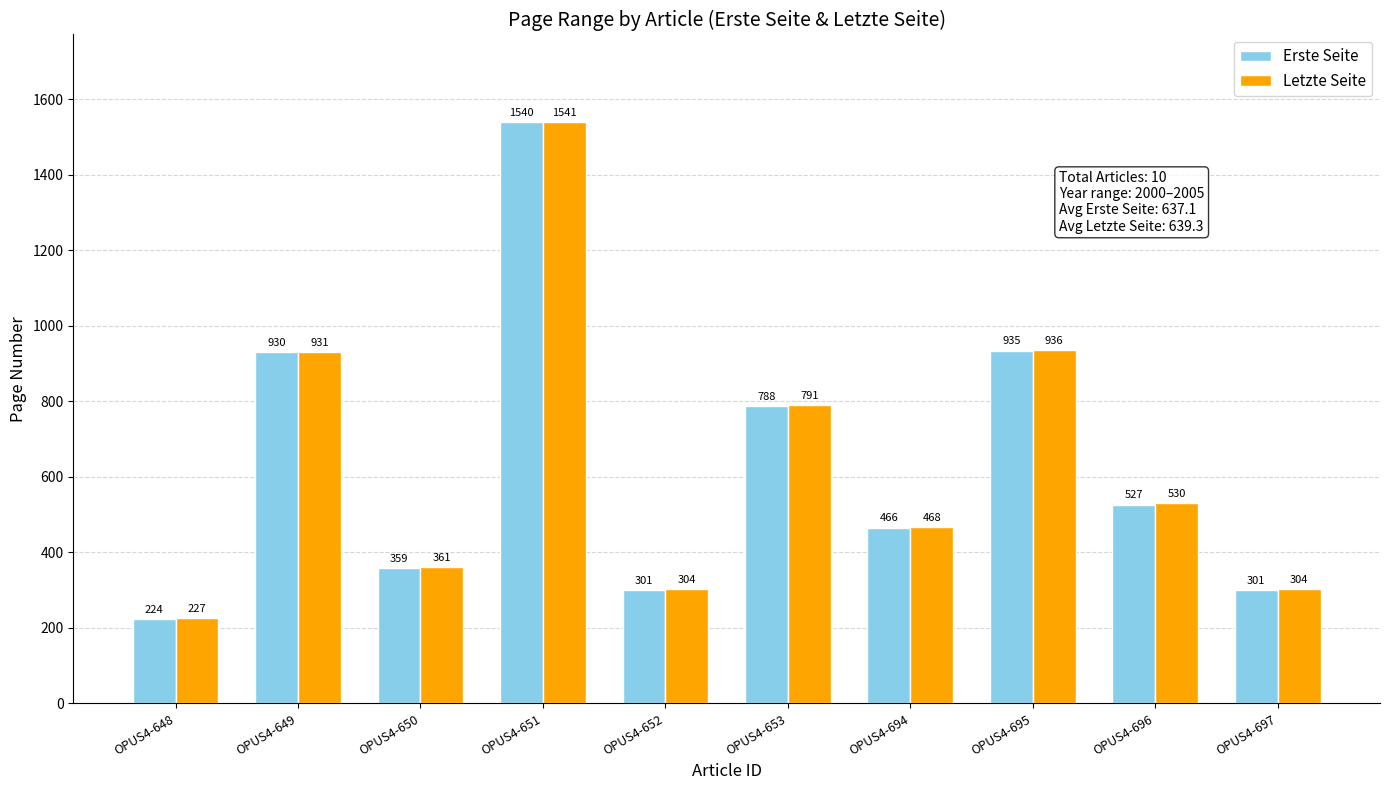

At which label does Erste Seite first exceed 527?

OPUS4-649